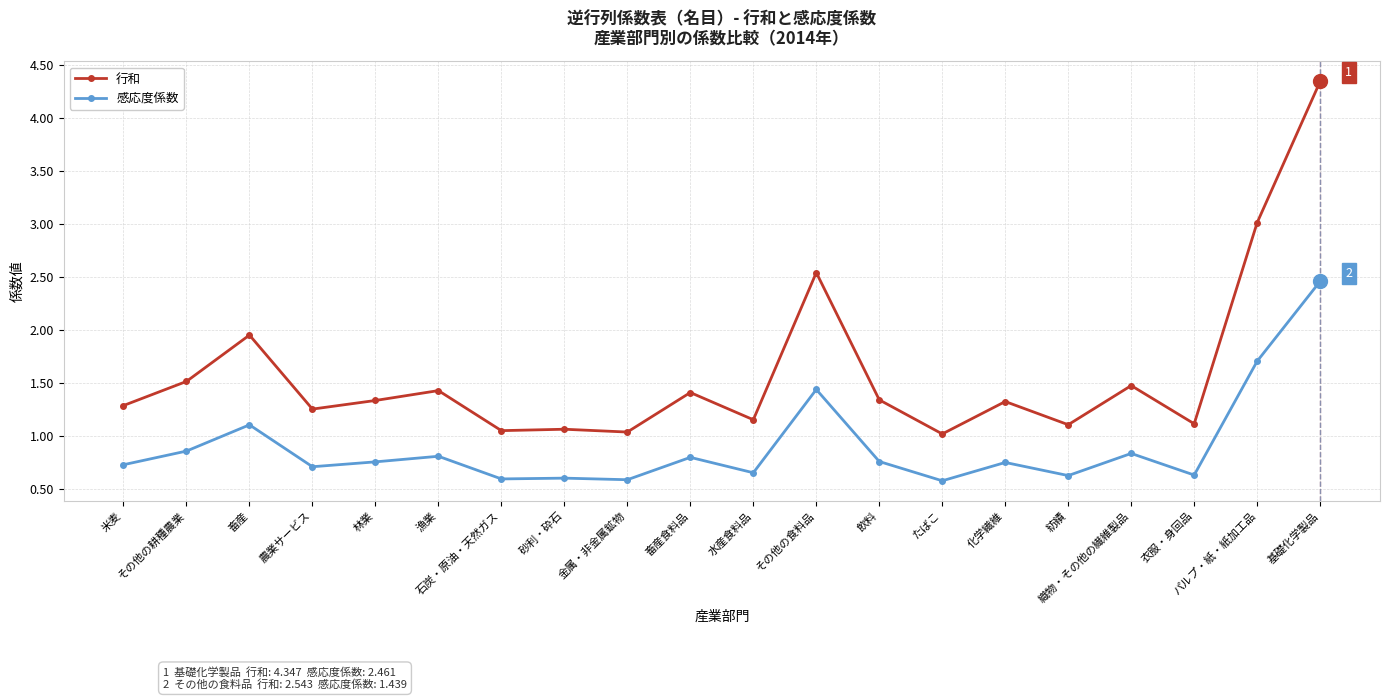

True or false: 行和 has more than 1 points higher than both neighbors.

True